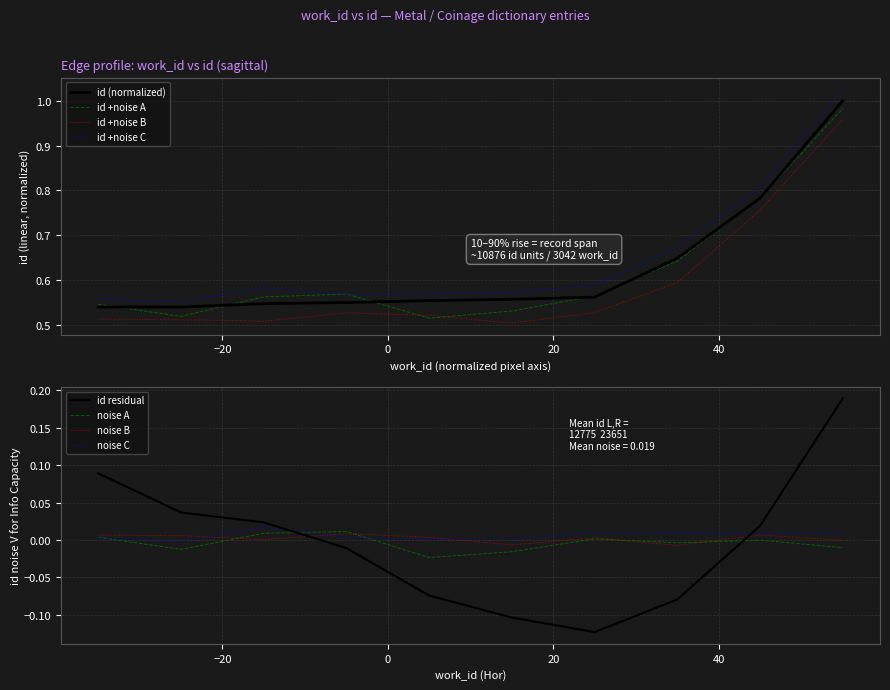

What is the value of the id point at the 8th from the left?

0.6